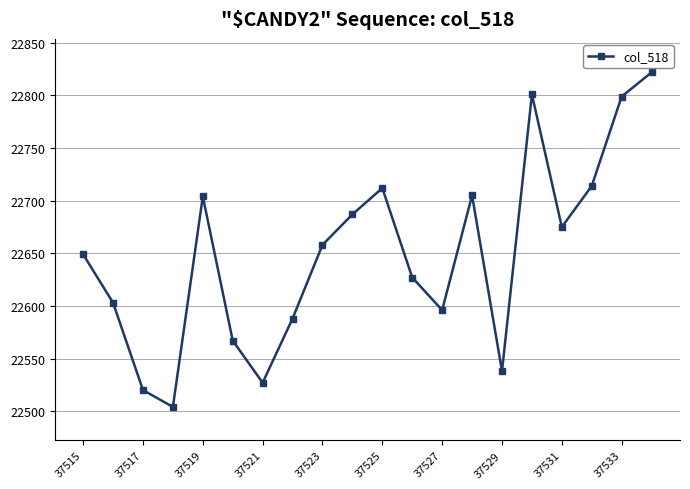

How many points are higher than both their immediate neighbors (excluding endpoints)?

4